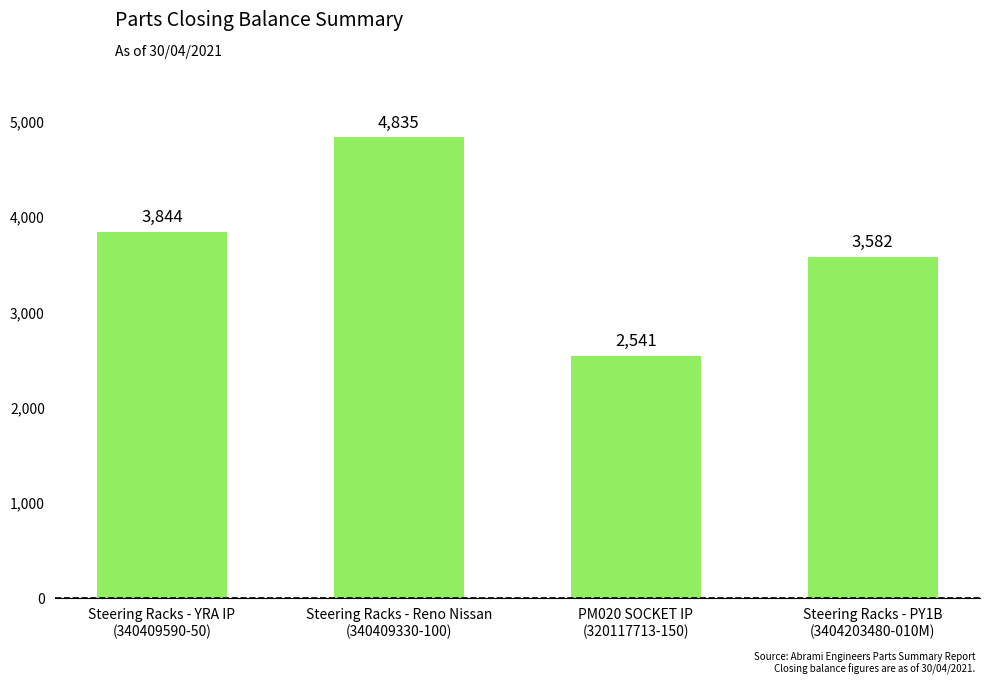

At which label is the value closest to 3688?

Steering Racks - PY1B
(3404203480-010M)